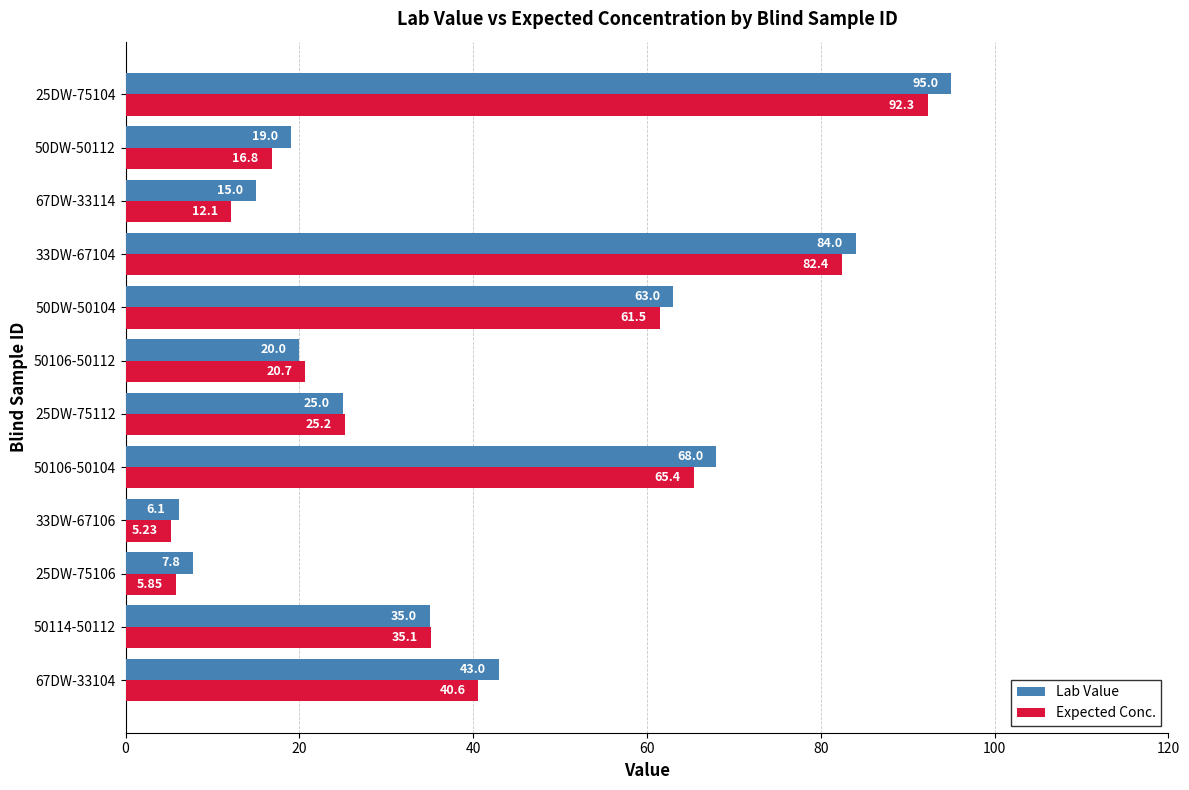

What is the sum of all Lab Value values?

480.9